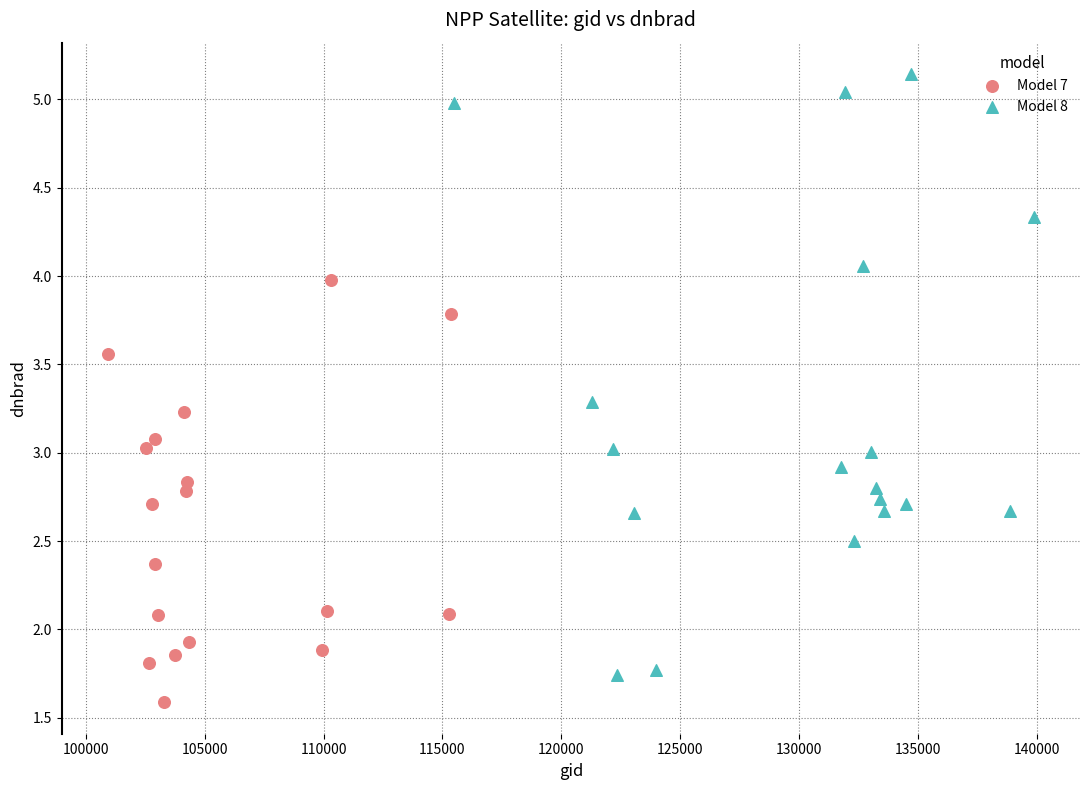

Which series has the widest spread of Y values?

Model 8